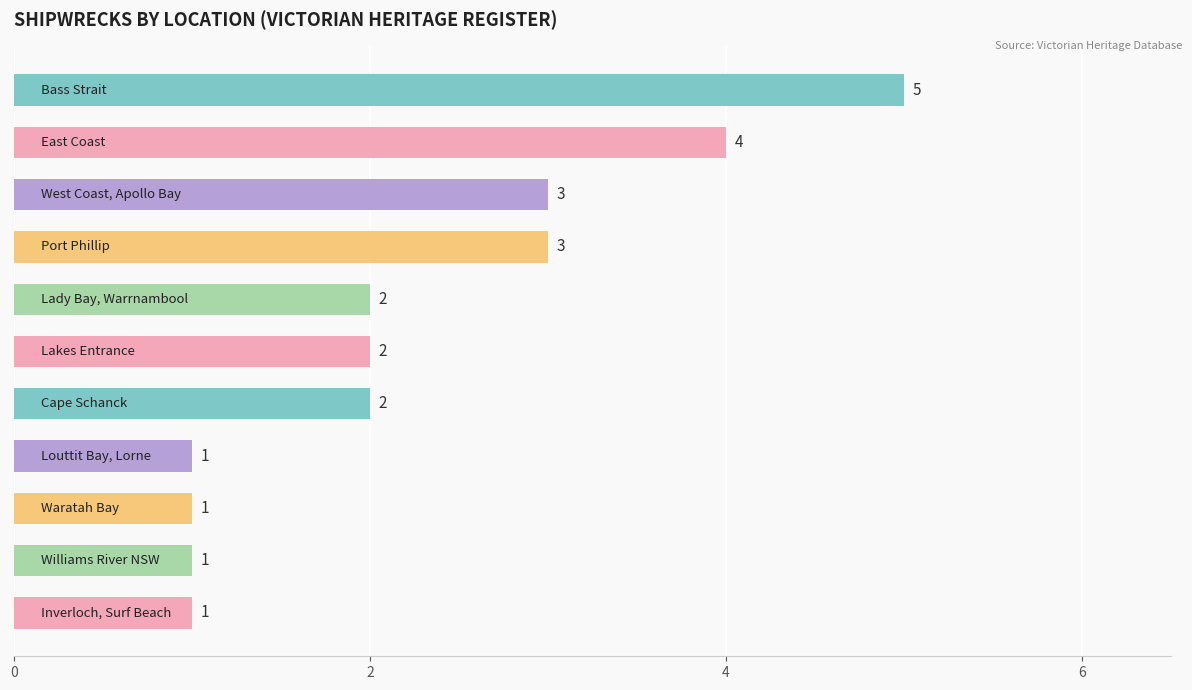

What is the value of the 3rd bar from the top?

3